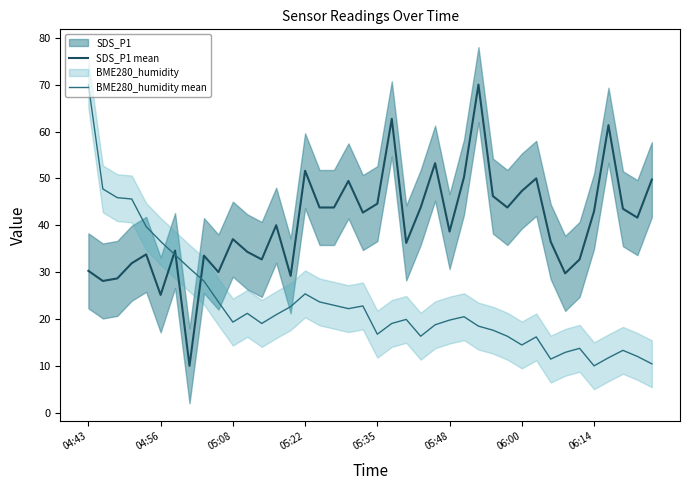

Which category has the highest value in the BME280_humidity mean series?

04:43